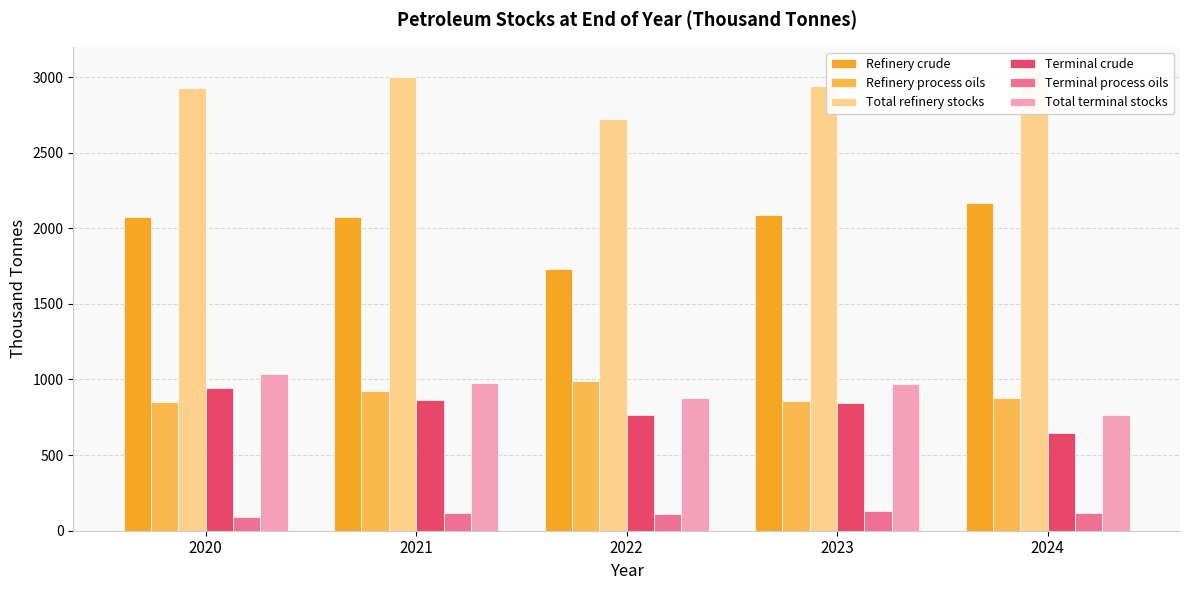

At which label does Total refinery stocks first exceed 2943?

2021